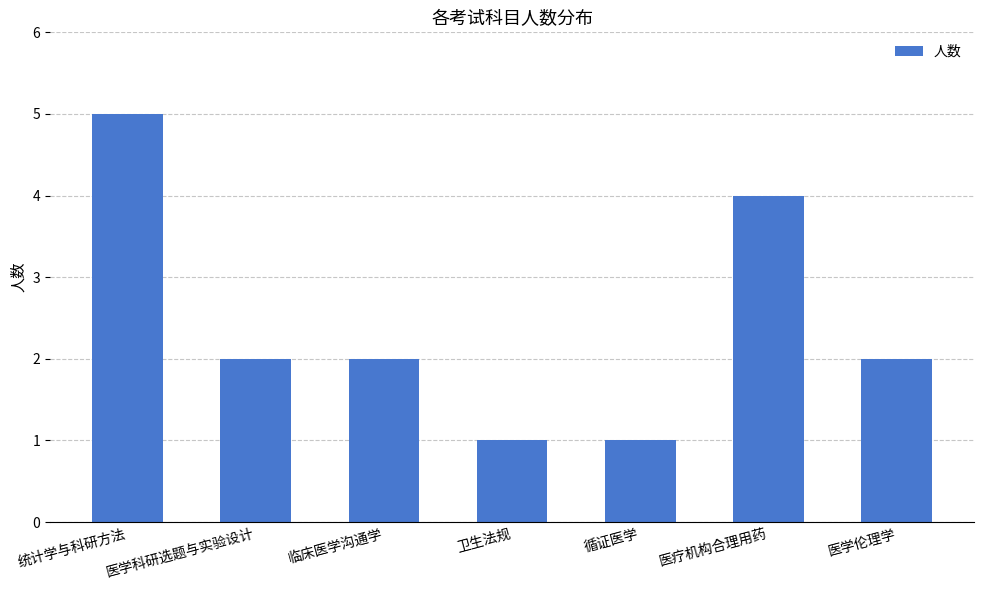

The chart shows a value of 1 at 统计学与科研方法. True or false?

False